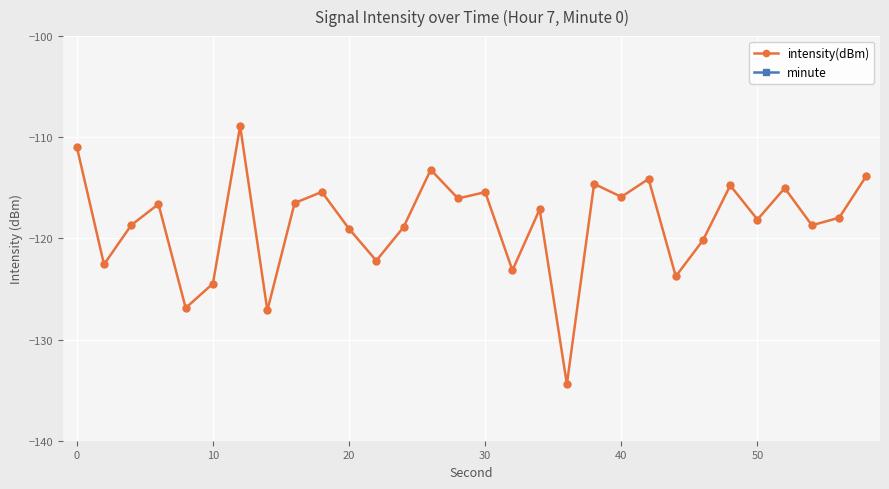

Is this an area chart (filled region under the line)?

No